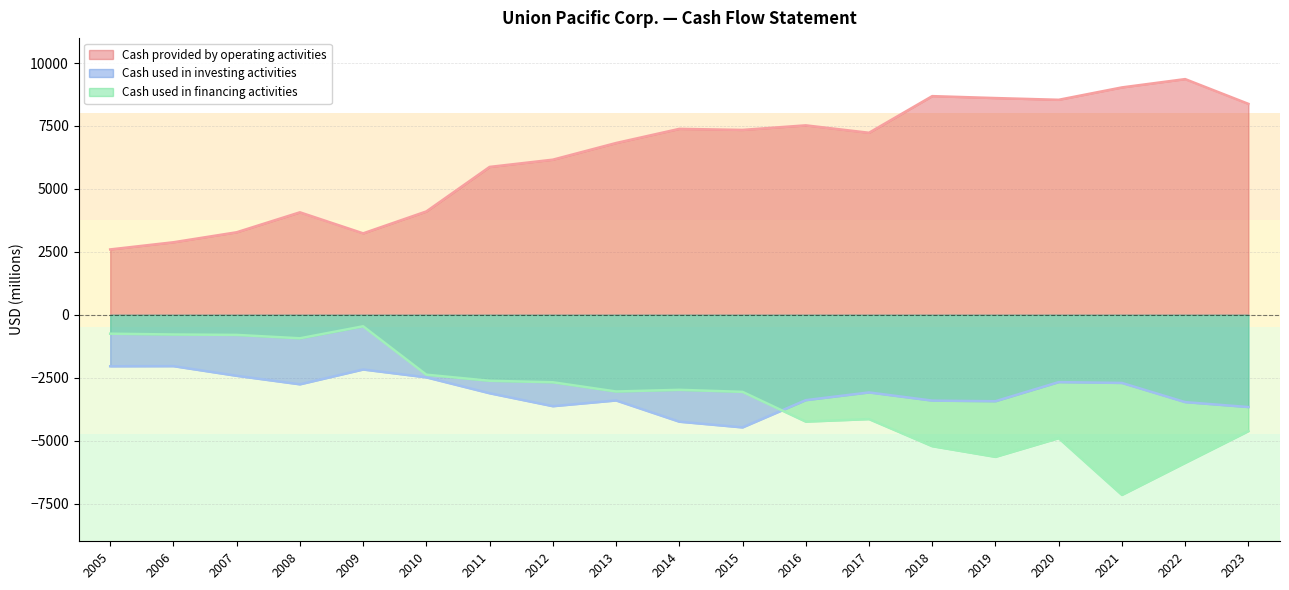

How many times do Cash used in investing activities and Cash used in financing activities cross each other?

1